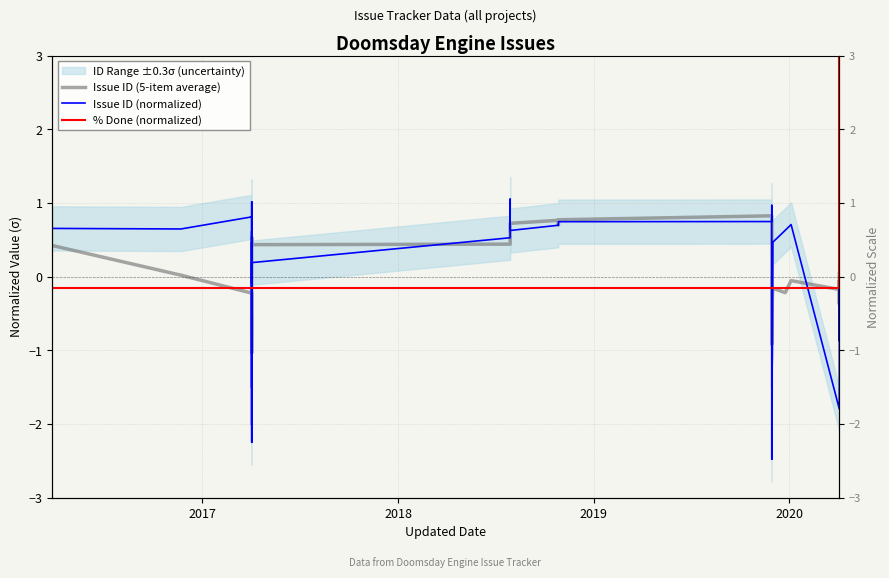

What is the value of the Issue ID (5-item average) point at the 30th from the left?

-0.8